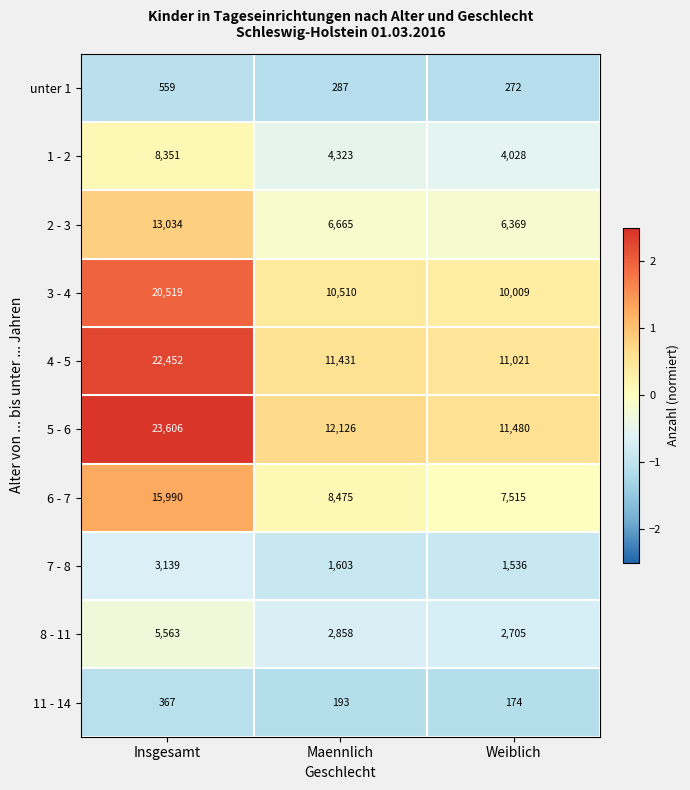

At which label is 2 - 3 closest to 9701?

Maennlich